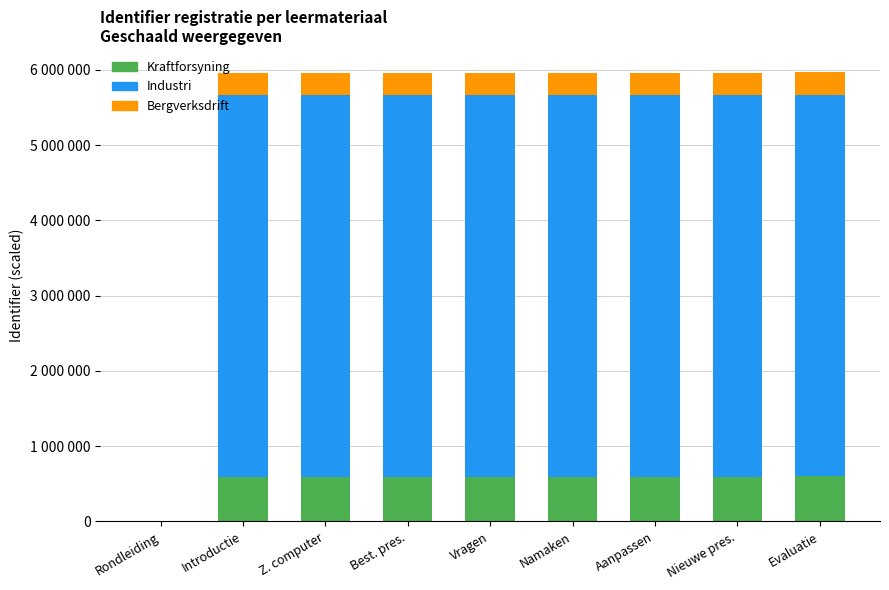

Are the bars horizontal?

No